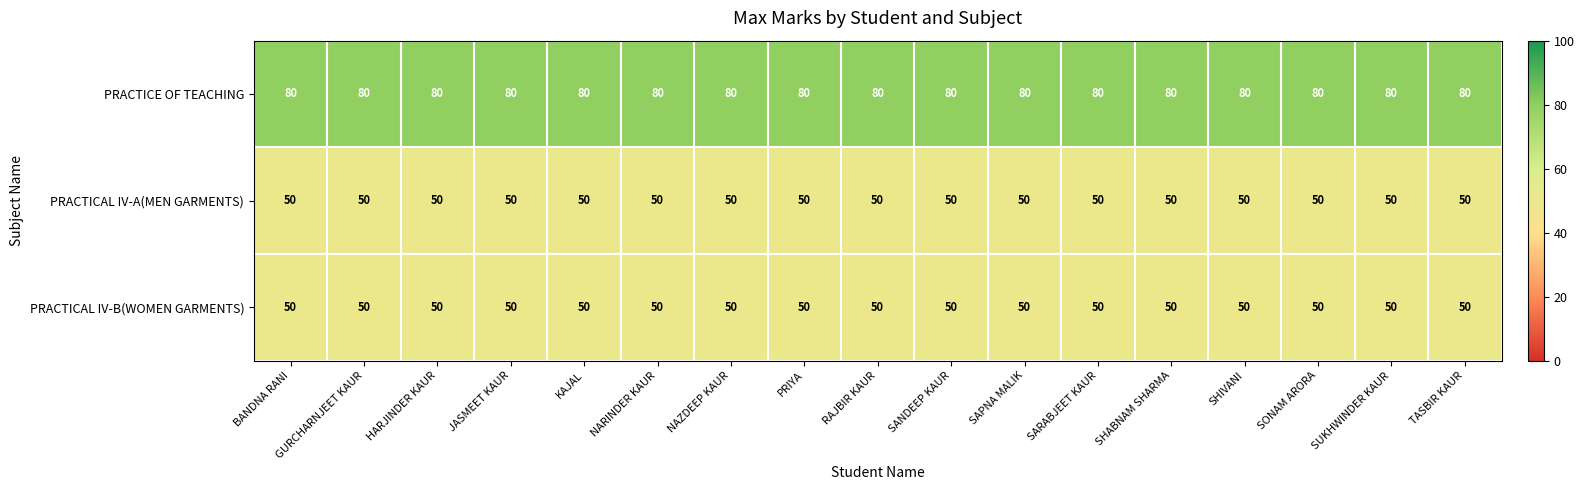

How many data points does each series have?

17